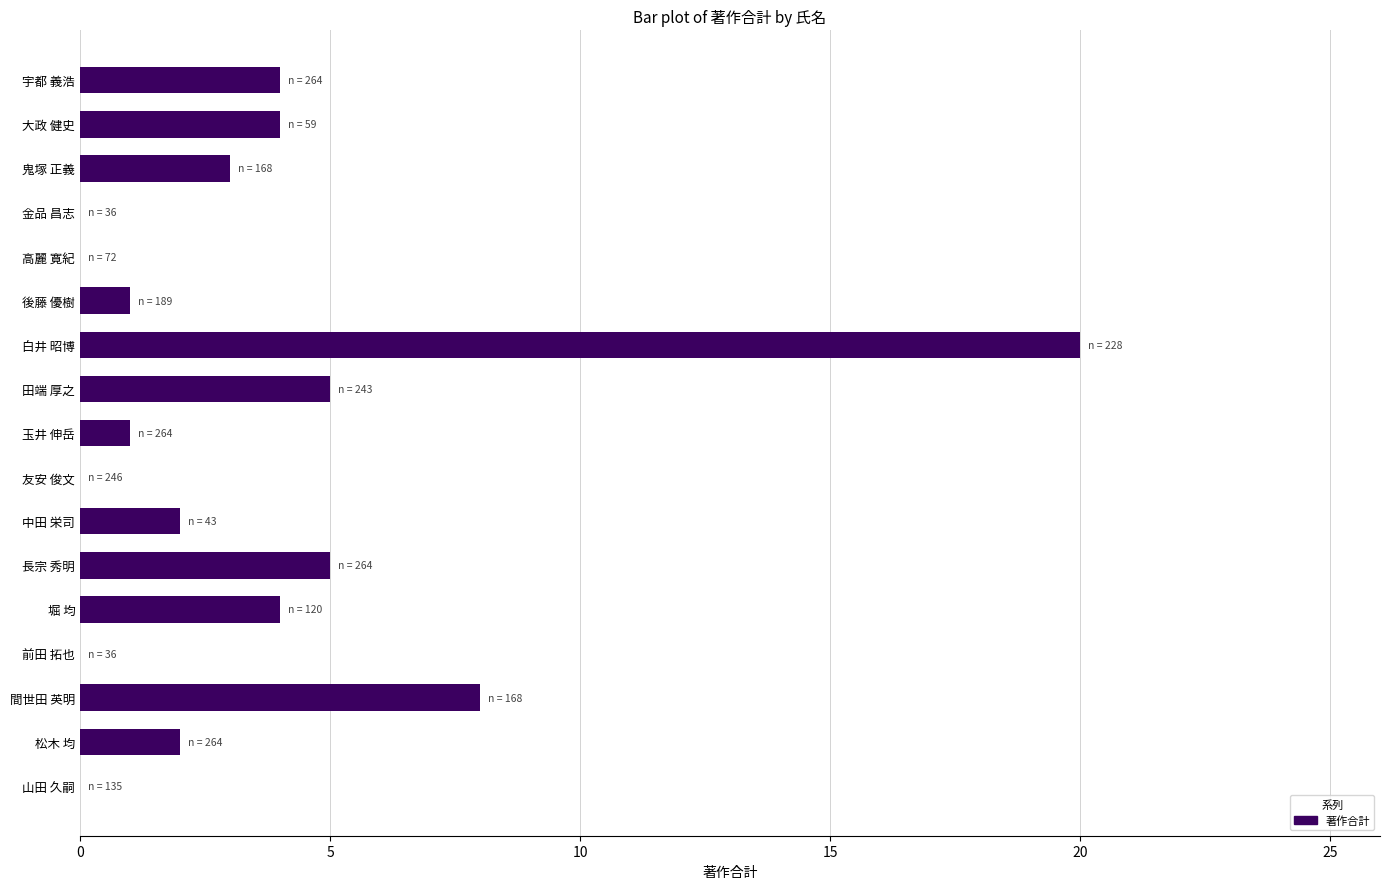

What is the sum of all values?

59